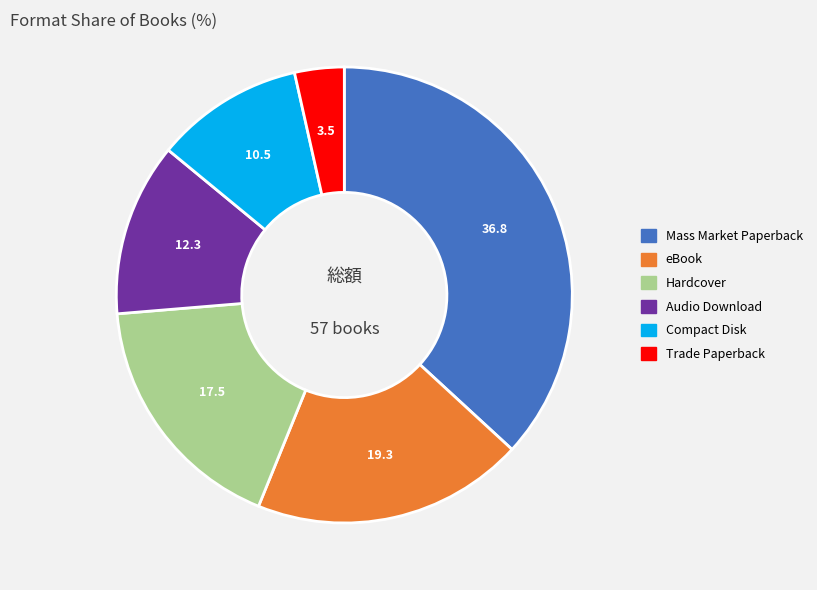

Which has a higher value, Trade Paperback or Hardcover?

Hardcover